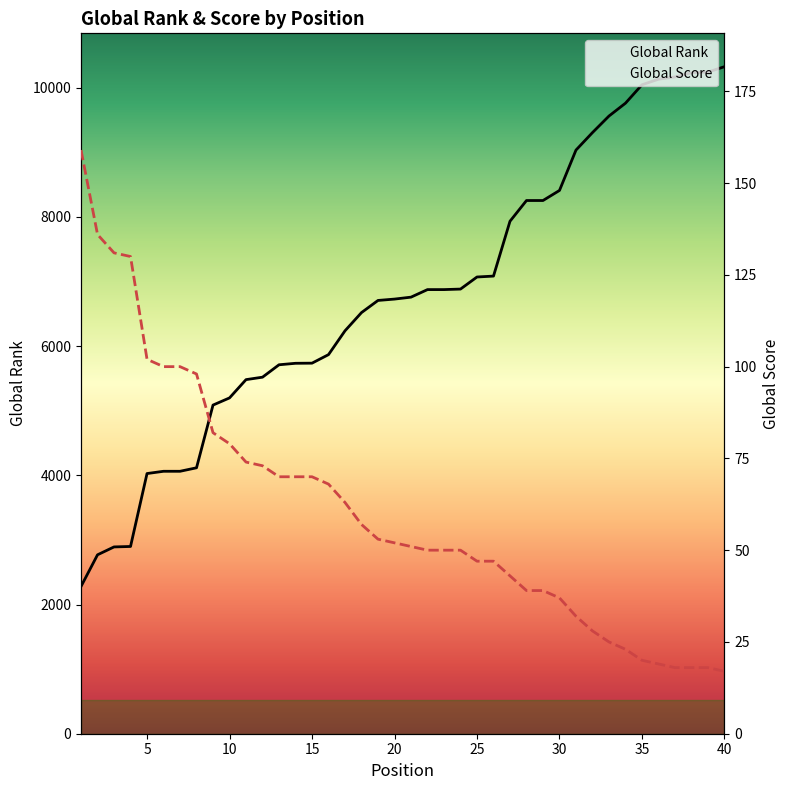

True or false: Global Rank and Global Score cross at least once.

False